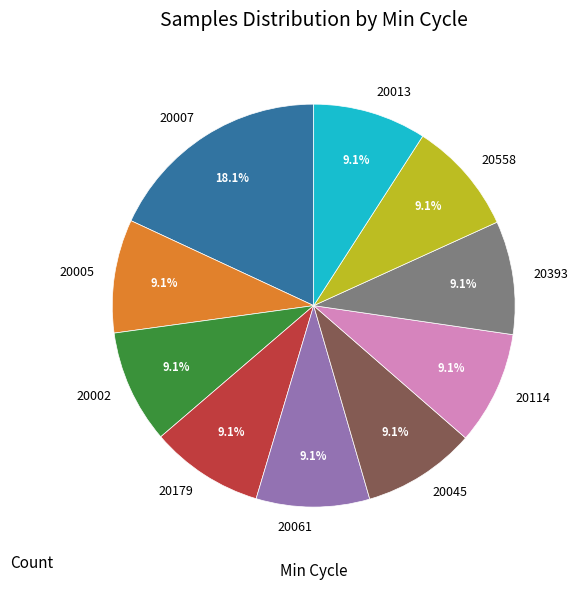

What is the total percentage of 20045 and 20005?

18.2%